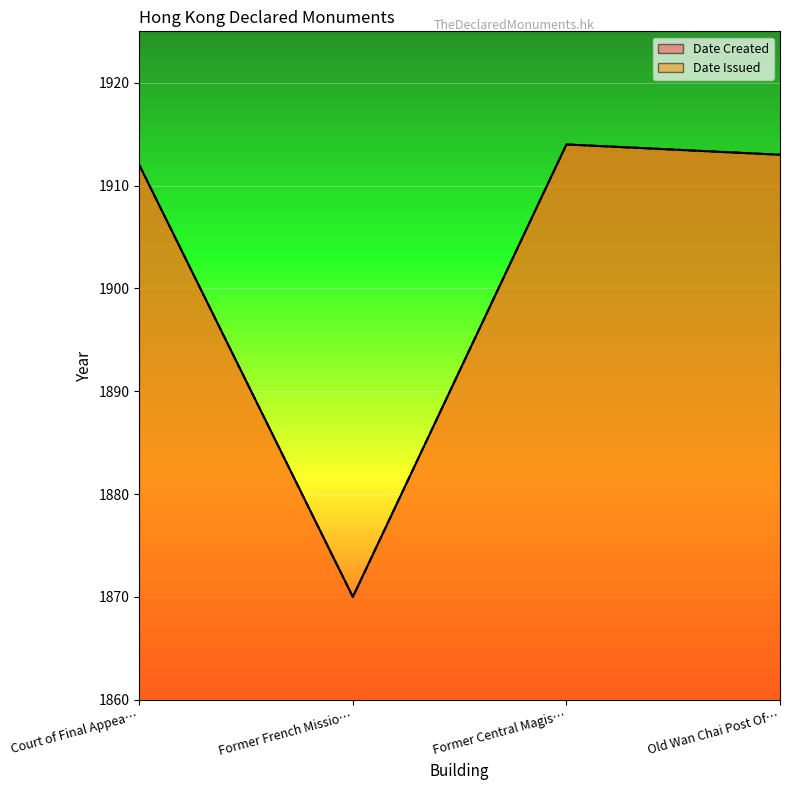

What is the minimum value for Date Issued?

1870